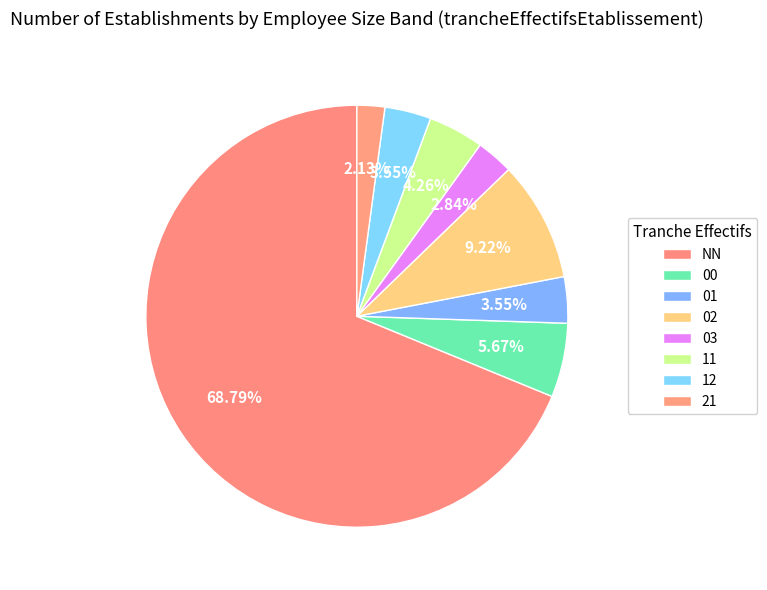

How many segments does this pie chart have?

8